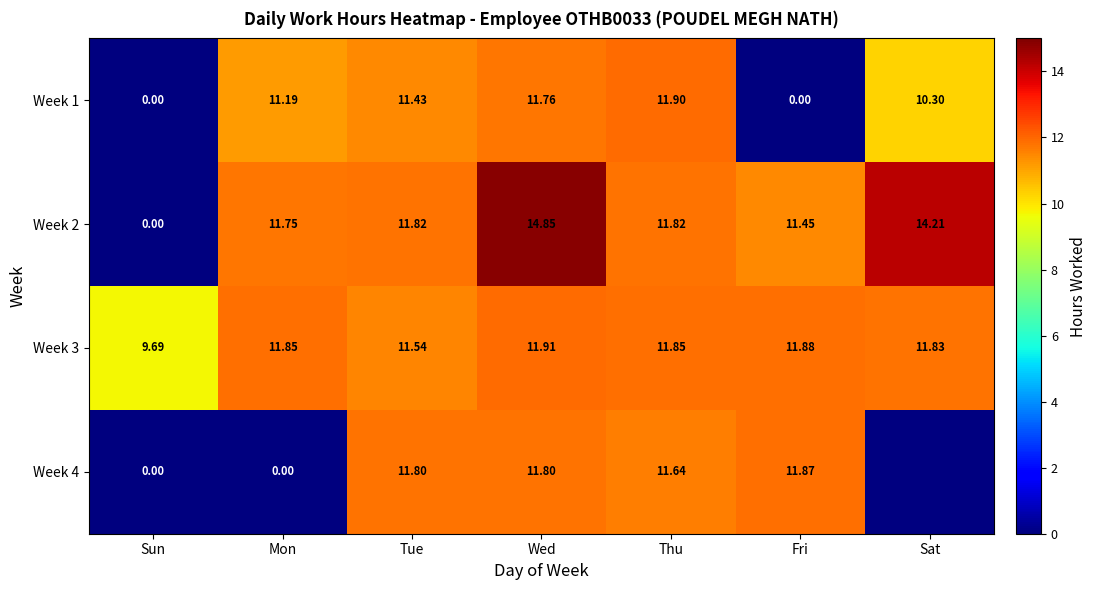

Is the value of Week 3 at Tue greater than the value of Week 4 at Thu?

No